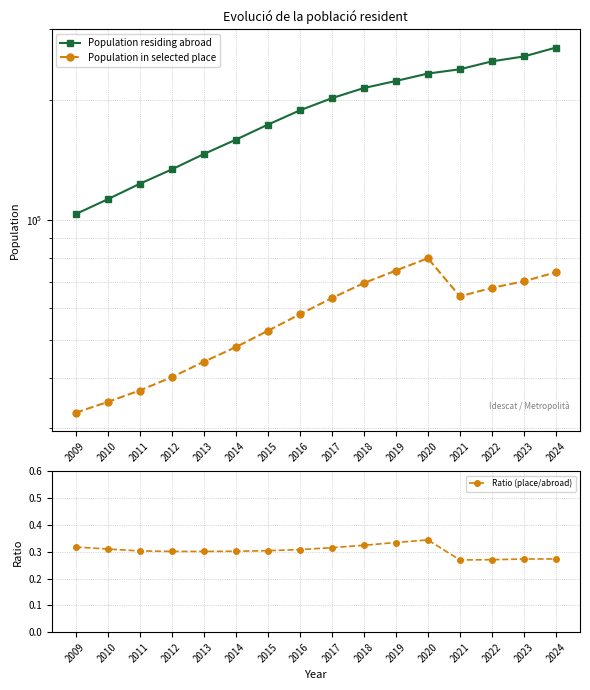

True or false: Population in selected place has more than 1 interior local peaks.

False